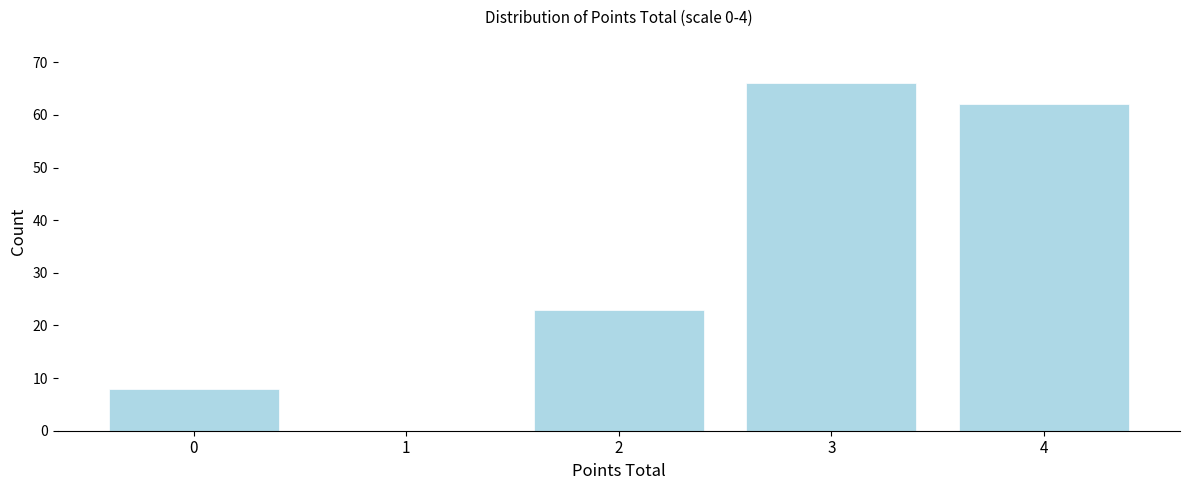

Reading left to right, extract all data points from this chart.

0=8	1=0	2=23	3=66	4=62